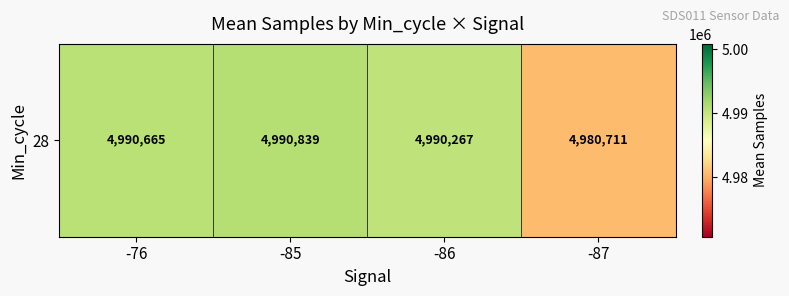

What is the difference between the second highest and minimum values?

9953.5